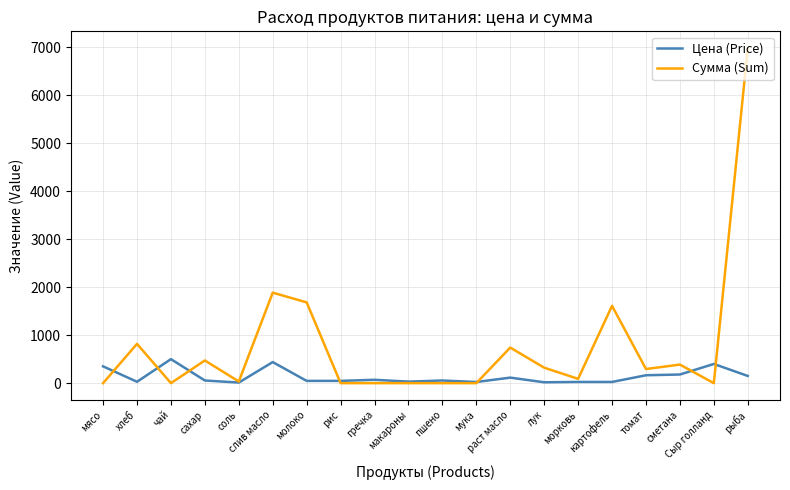

Is the value of Сумма (Sum) at слив масло greater than the value of Цена (Price) at соль?

Yes